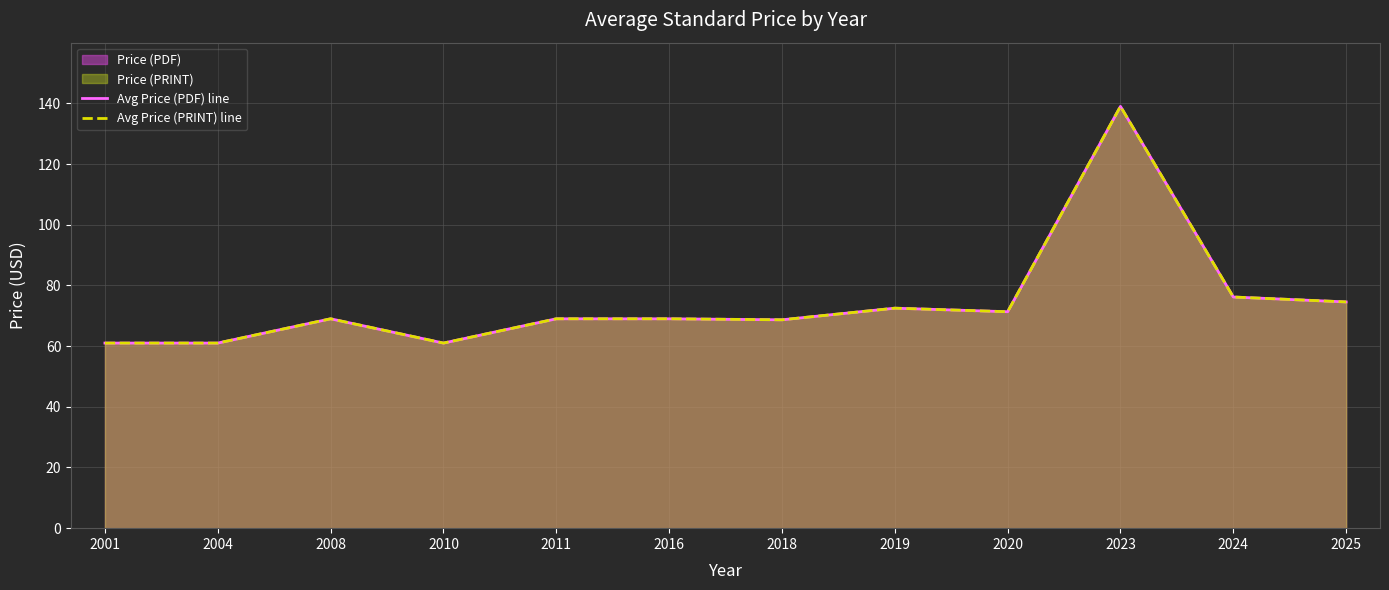

True or false: Avg Price (PDF) line and Avg Price (PRINT) line intersect in this chart.

False